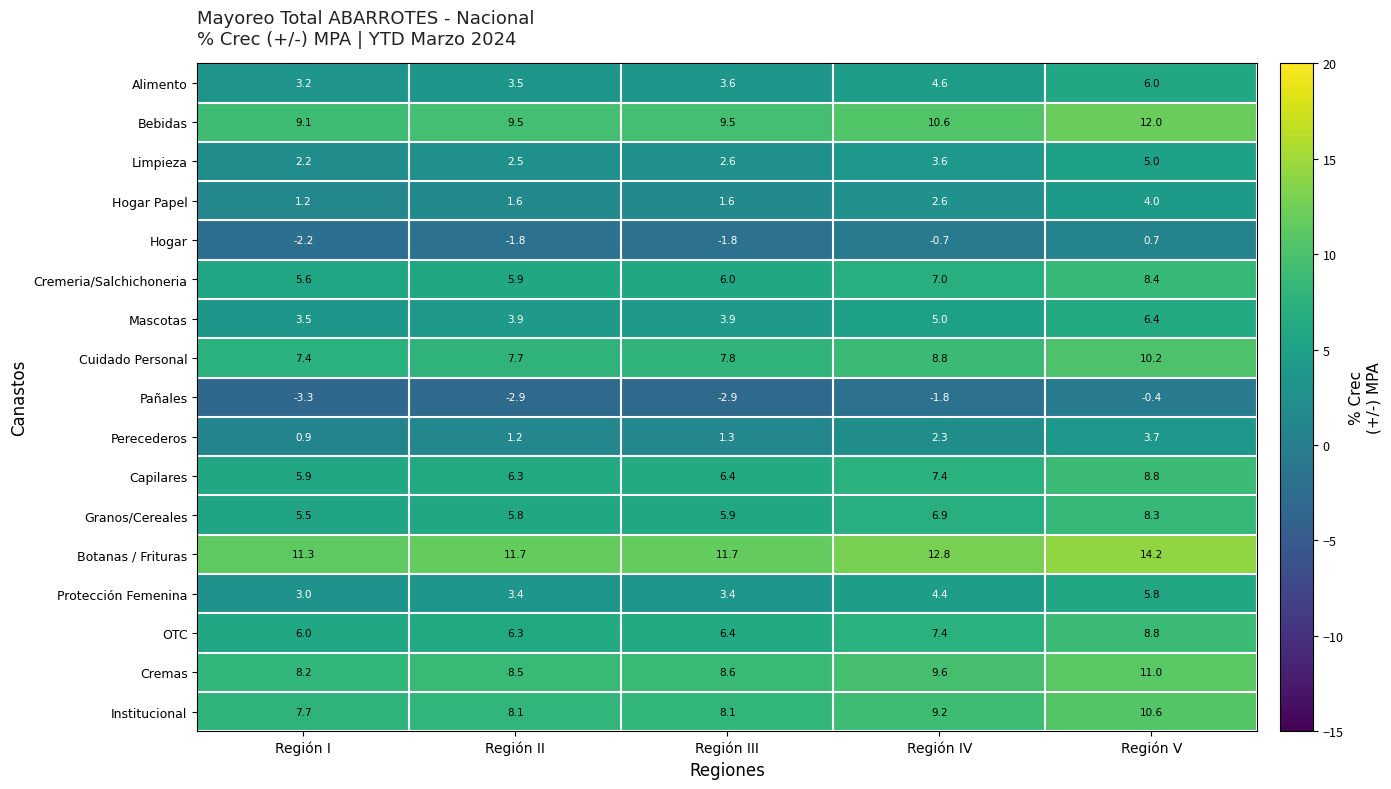

What is the minimum value for Bebidas?

9.1